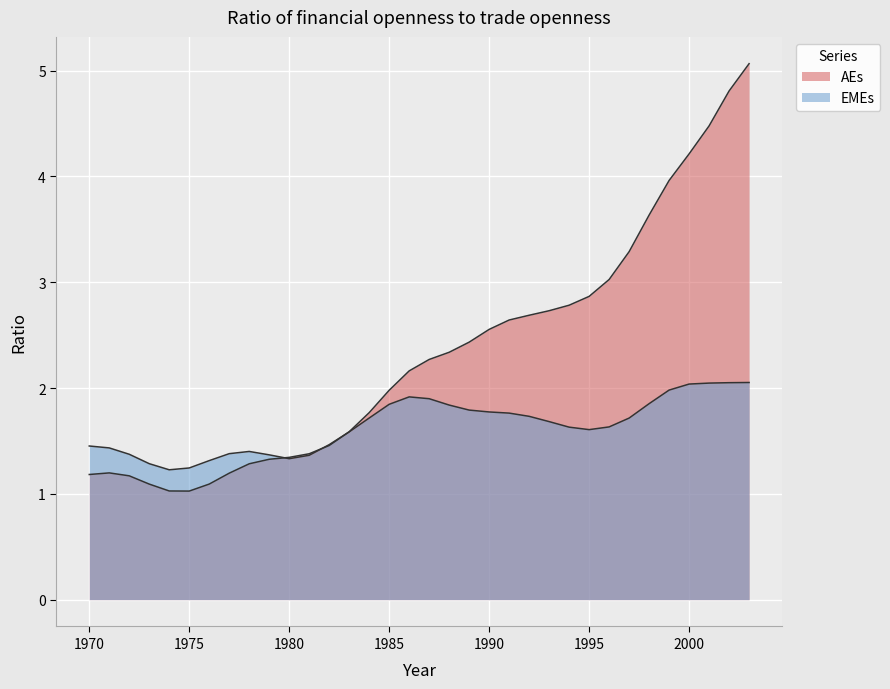

What is the greatest value displayed?

5.1